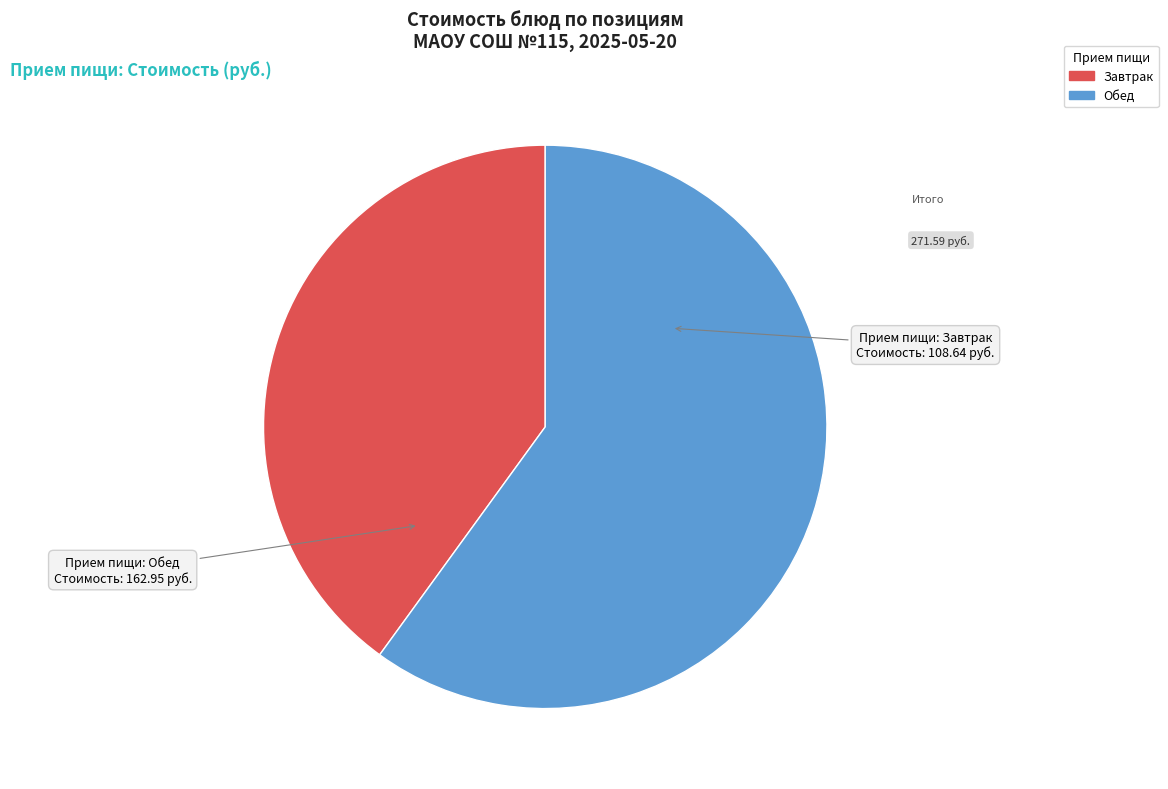

Is there a majority slice in this chart?

Yes